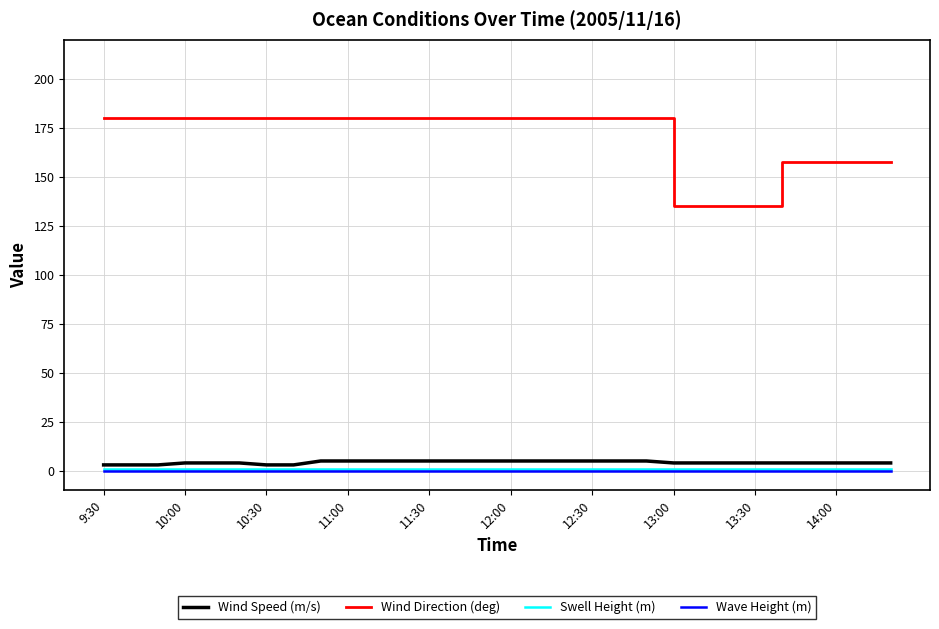

How many distinct data groups are displayed?

4